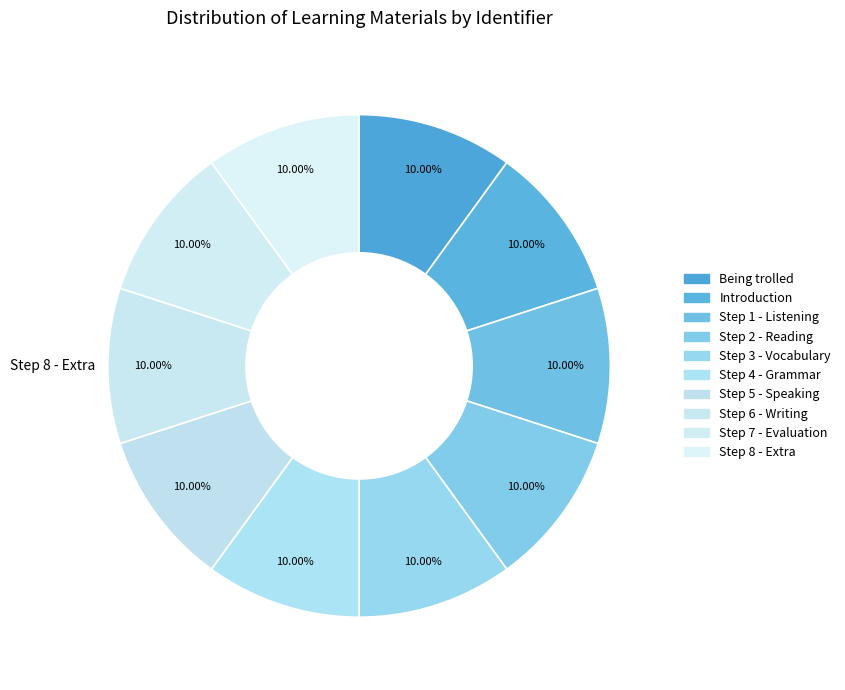

Rank the categories by value from lowest to highest.

Being trolled, Introduction, Step 1 - Listening, Step 2 - Reading, Step 3 - Vocabulary, Step 4 - Grammar, Step 5 - Speaking, Step 6 - Writing, Step 7 - Evaluation, Step 8 - Extra